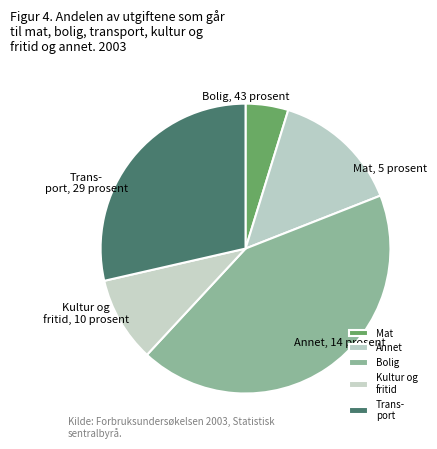

Rank the categories by value from highest to lowest.

Bolig, Trans- port, Annet, Kultur og fritid, Mat